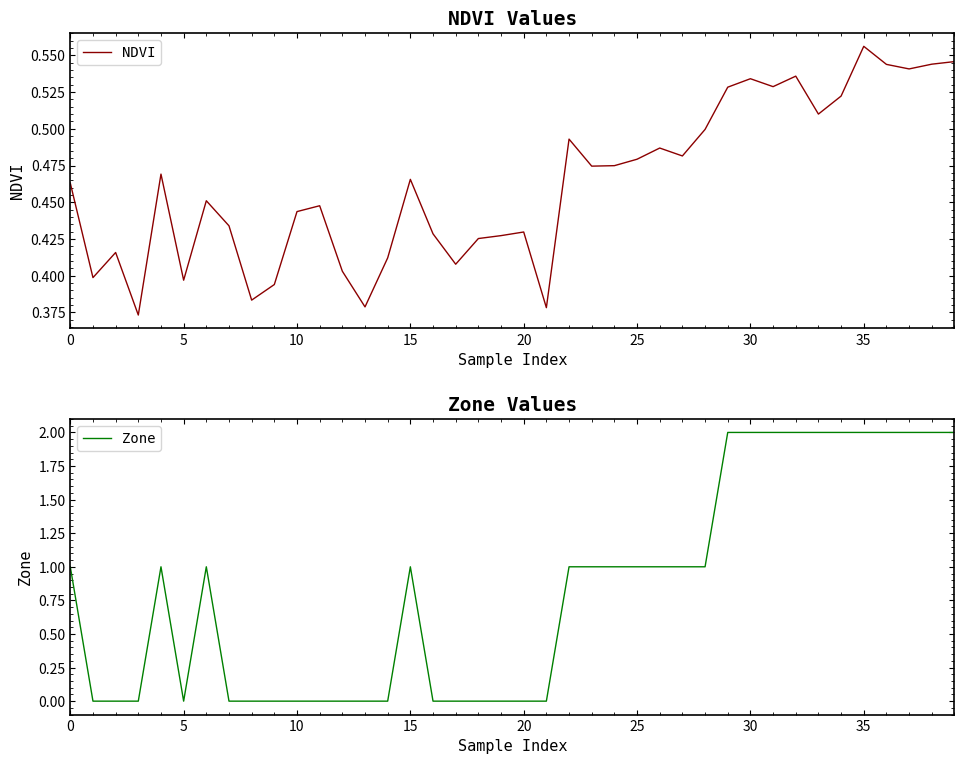

True or false: NDVI has a value of 0.1 at 12.

False